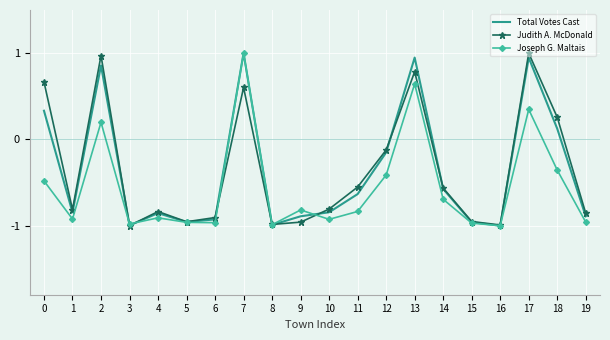

How many values in the Judith A. McDonald series exceed 0?

6